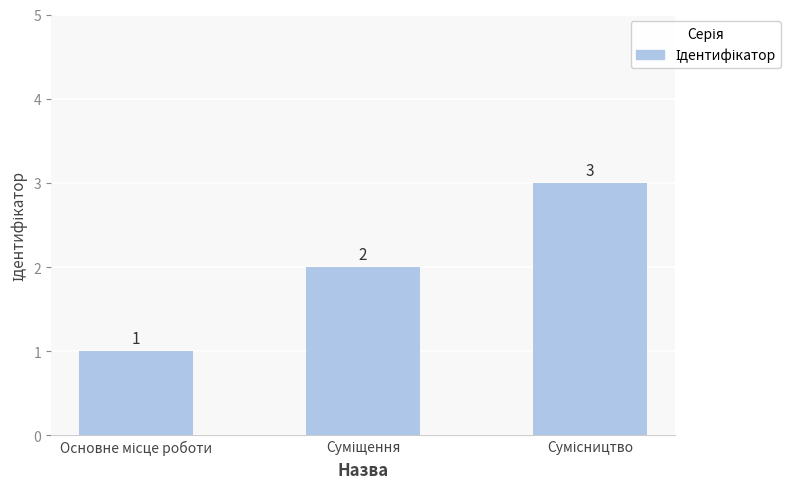

What is the value of the 3rd bar from the left?

3